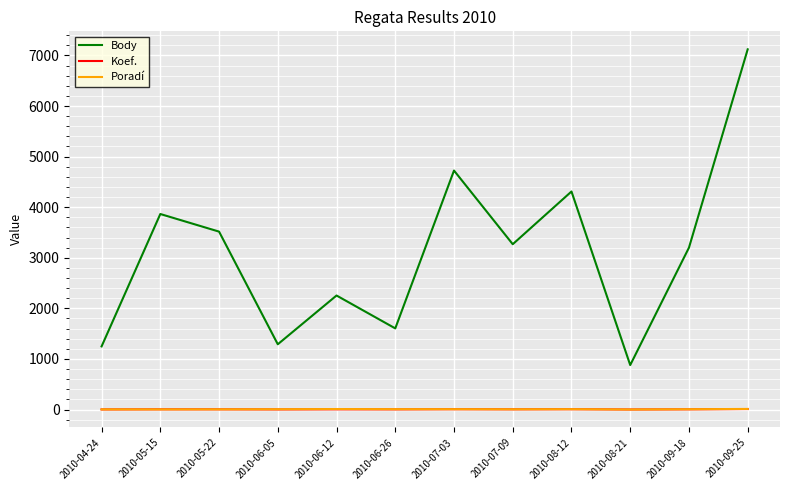

True or false: Body and Poradí intersect in this chart.

False